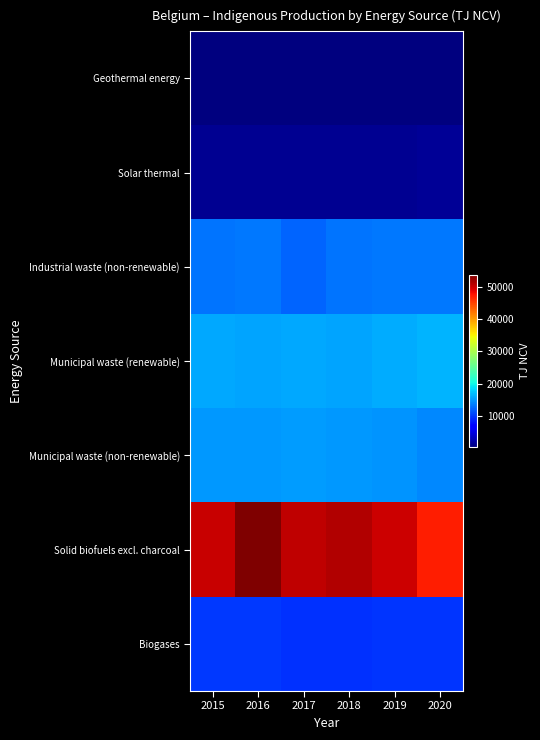

What is the maximum value shown in the chart?

53830.3